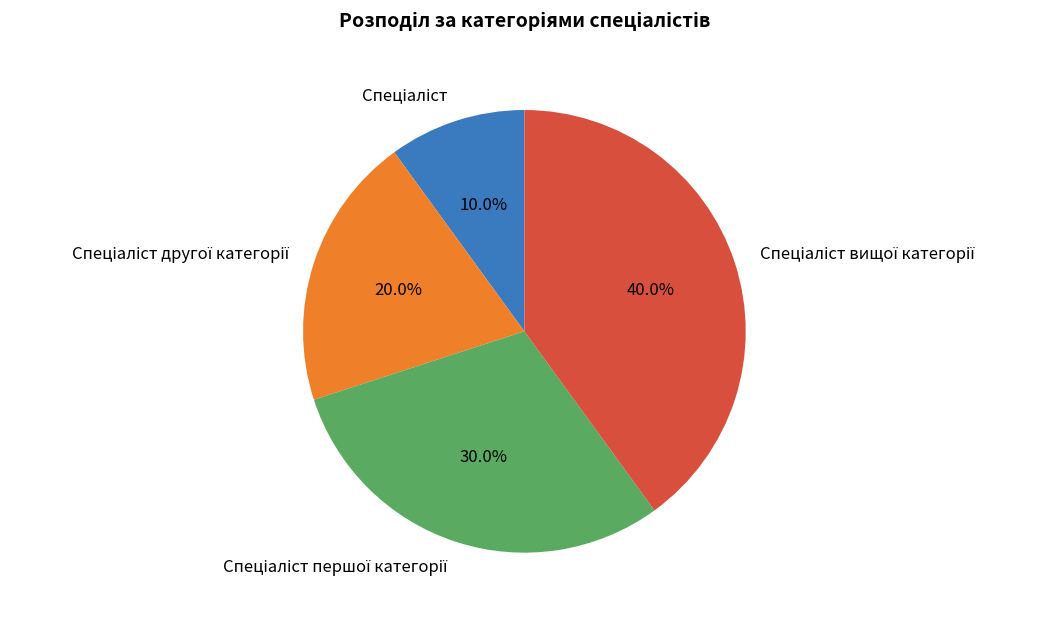

Is there any slice that represents more than half of the pie?

No